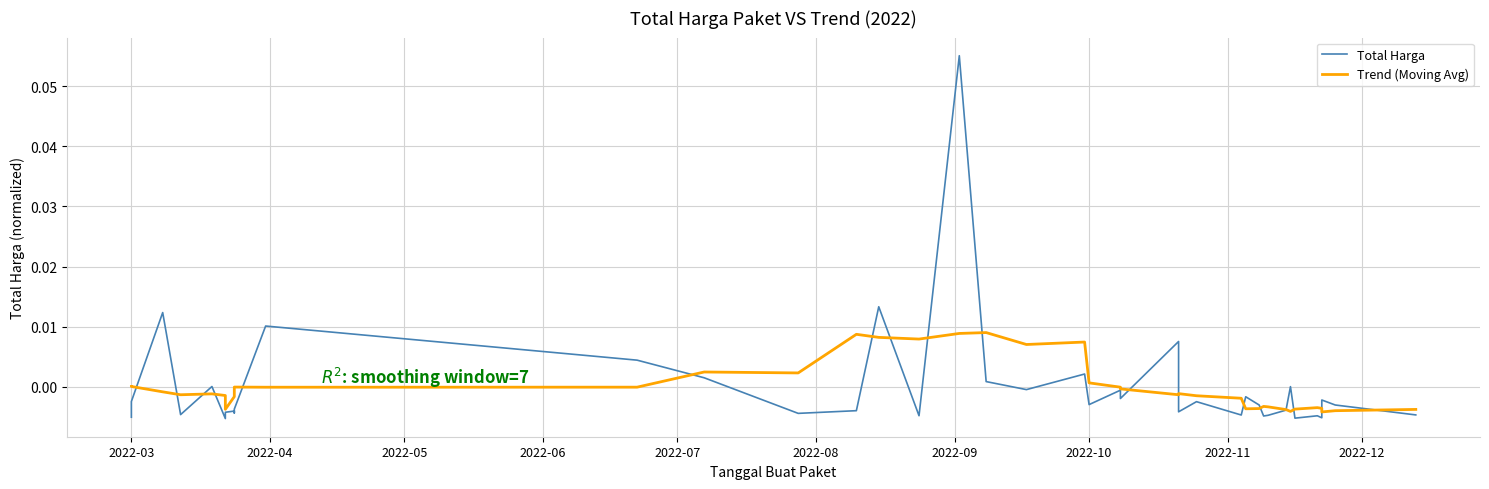

True or false: Total Harga and Trend (Moving Avg) intersect in this chart.

True